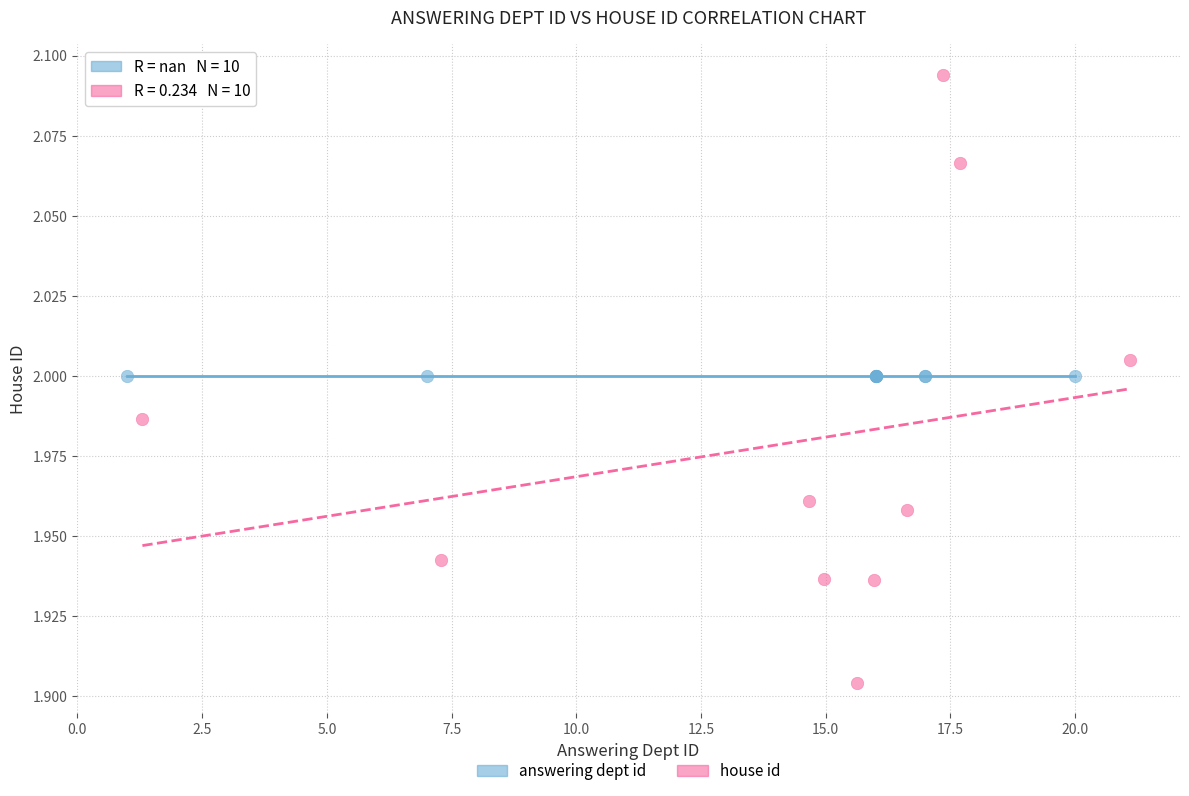

What are all the series names shown in the legend?

answering dept id, house id